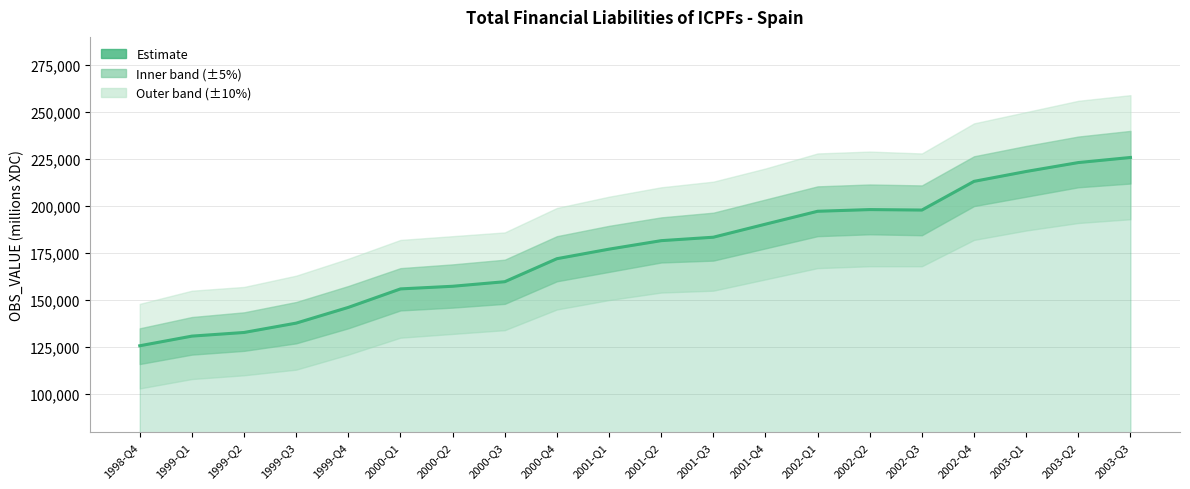

Rank the categories by value from lowest to highest.

1998-Q4, 1999-Q1, 1999-Q2, 1999-Q3, 1999-Q4, 2000-Q1, 2000-Q2, 2000-Q3, 2000-Q4, 2001-Q1, 2001-Q2, 2001-Q3, 2001-Q4, 2002-Q1, 2002-Q3, 2002-Q2, 2002-Q4, 2003-Q1, 2003-Q2, 2003-Q3